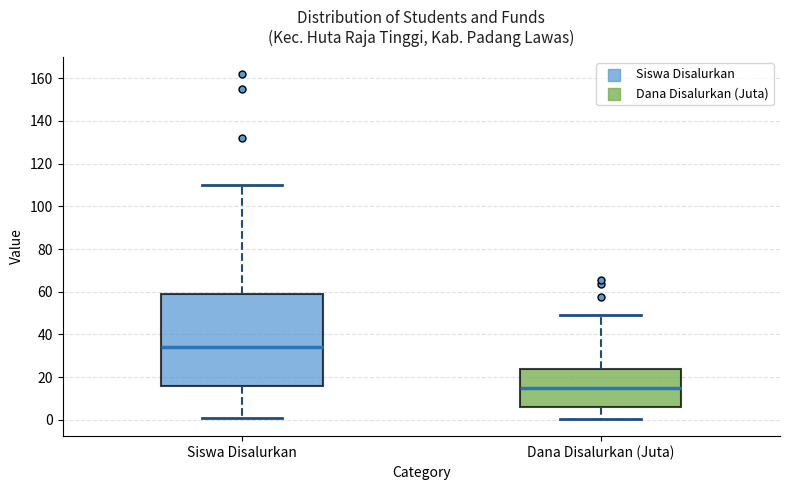

Which box is the tallest, from its lower edge to its upper edge?

Siswa Disalurkan